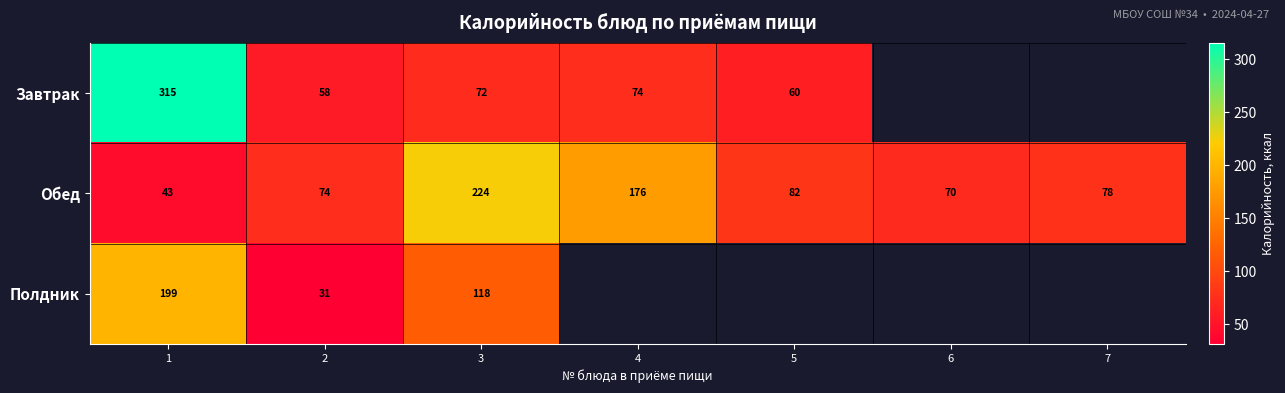

Between 1 and 2, which series saw the biggest shift?

Завтрак